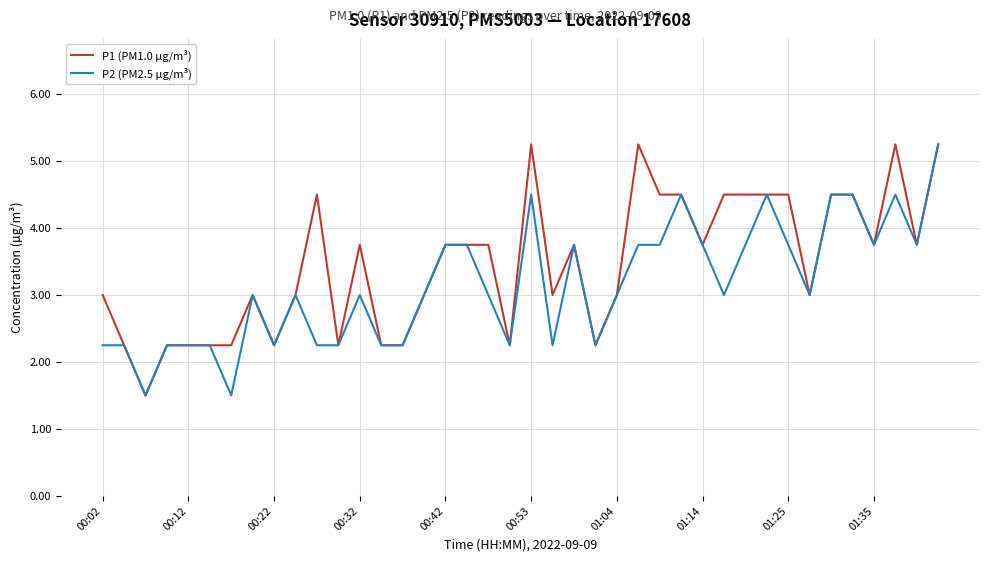

What is the lowest value of the P1 (PM1.0 µg/m³) series?

1.5